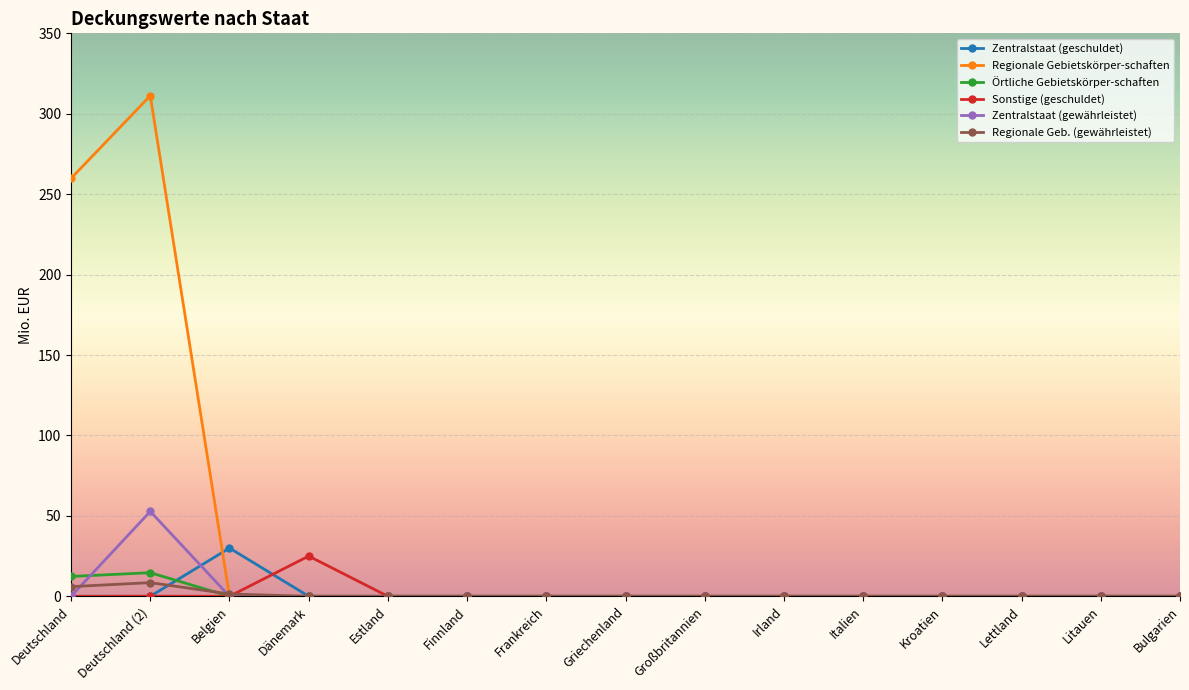

How many categories are shown in the chart?

15